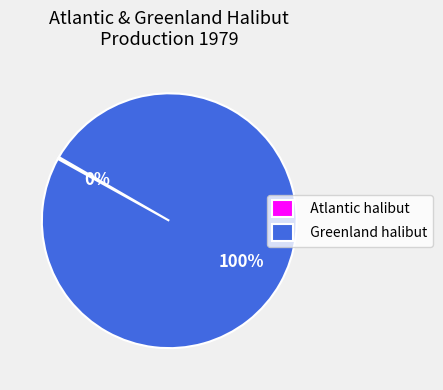

True or false: Greenland halibut accounts for 100% of the total.

True